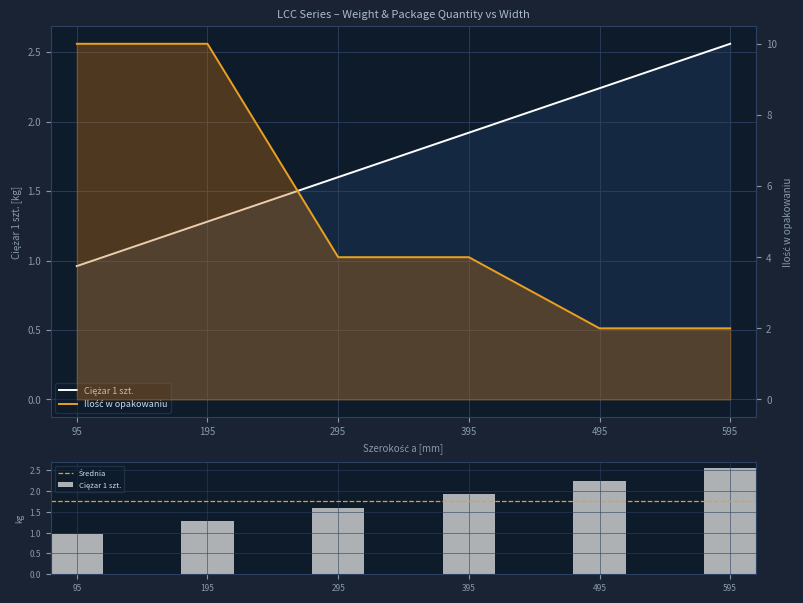

At which category is the sum across all series the highest?

195